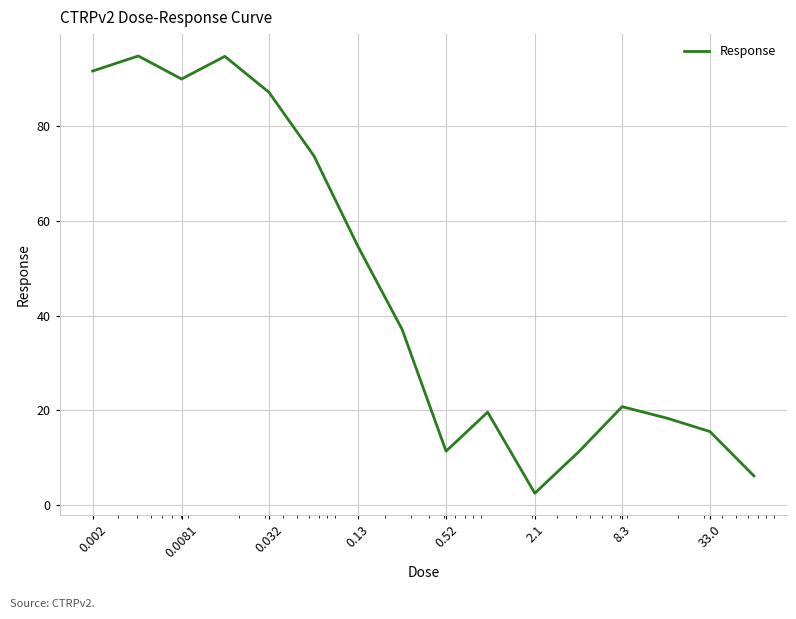

What is the minimum value shown in the chart?

2.5